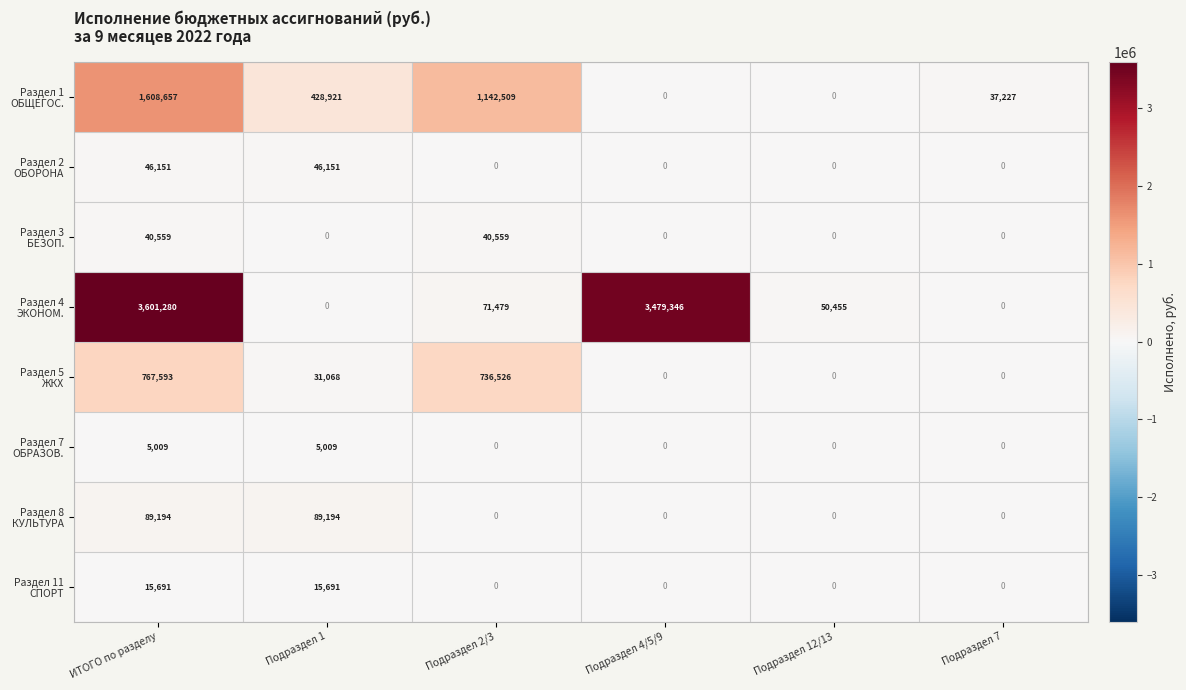

What is the difference between the highest and lowest values at Подраздел 7?

37227